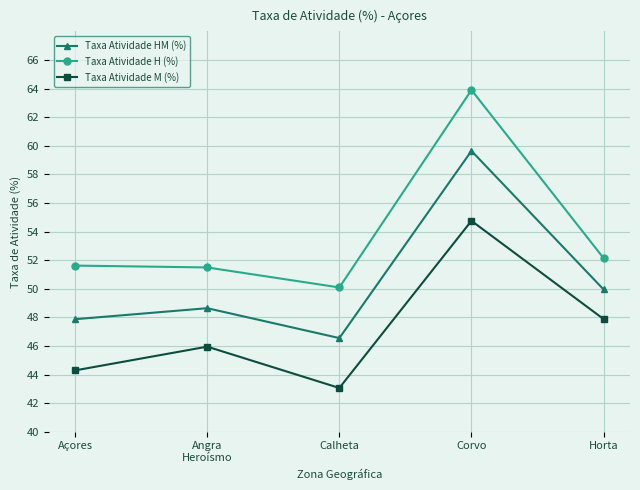

List the series in order of their overall mean, lowest first.

Taxa Atividade M (%), Taxa Atividade HM (%), Taxa Atividade H (%)